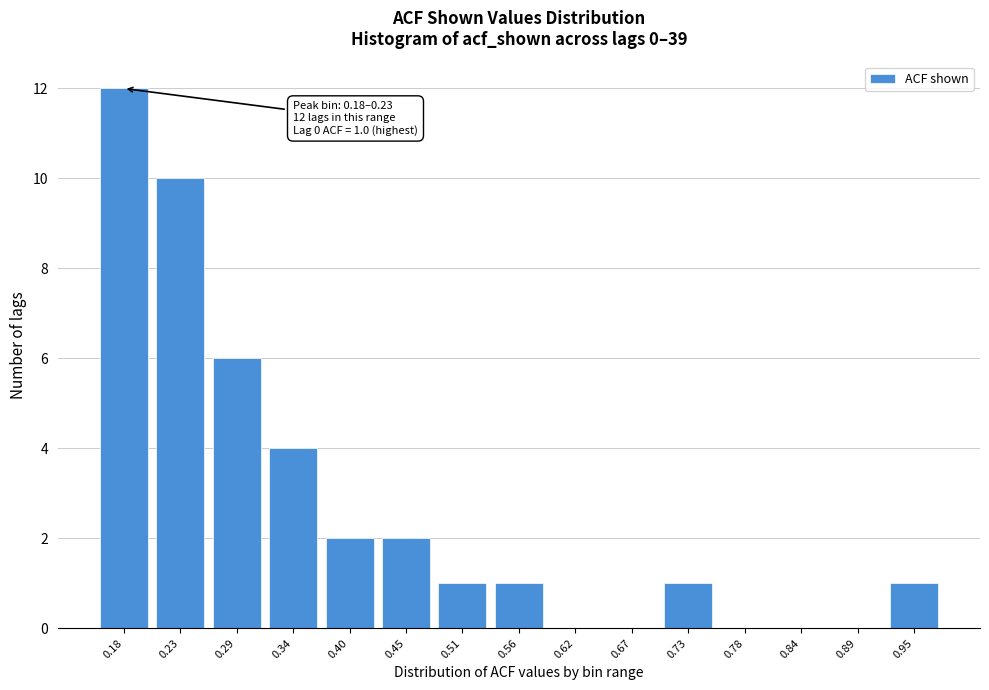

Reading right to left, extract all data points from this chart.

0.95=1	0.89=0	0.84=0	0.78=0	0.73=1	0.67=0	0.62=0	0.56=1	0.51=1	0.45=2	0.40=2	0.34=4	0.29=6	0.23=10	0.18=12